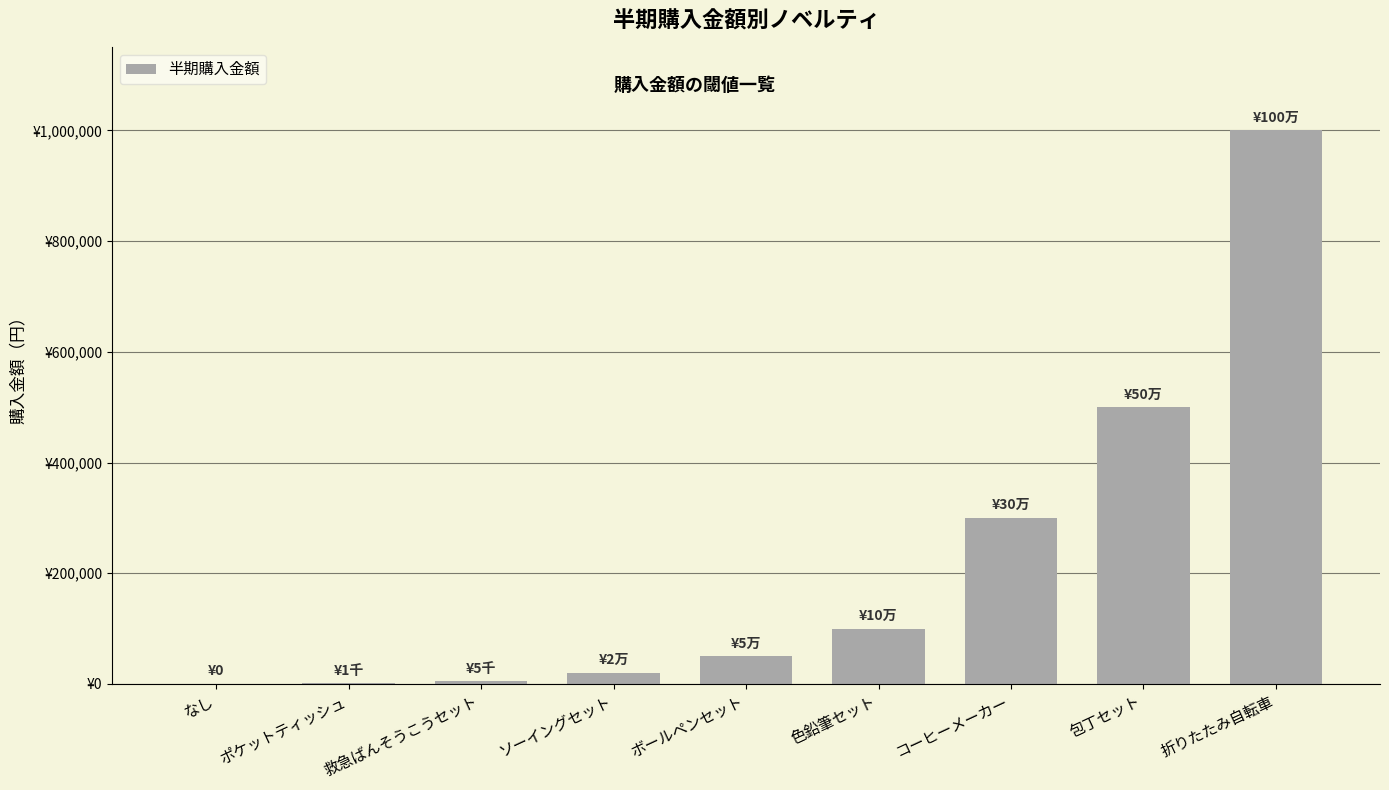

How many bars are there in total?

9